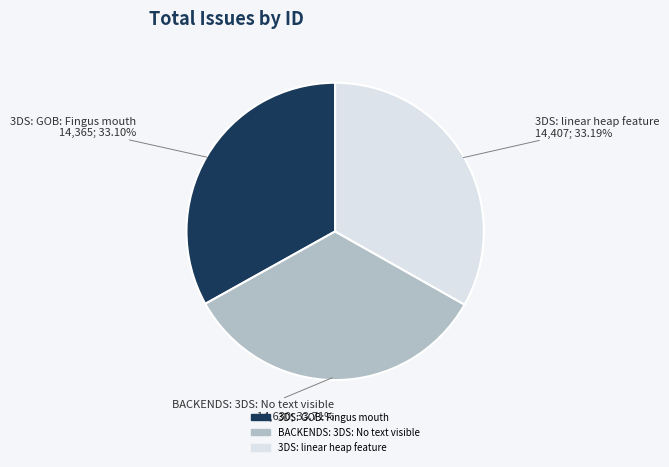

What percentage is the BACKENDS: 3DS: No text visible slice, to the nearest percent?

34%